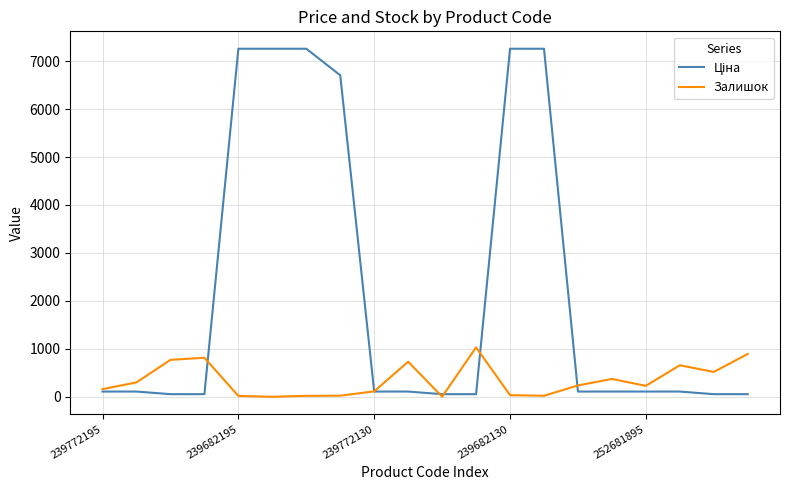

What is the greatest value displayed?

7258.9